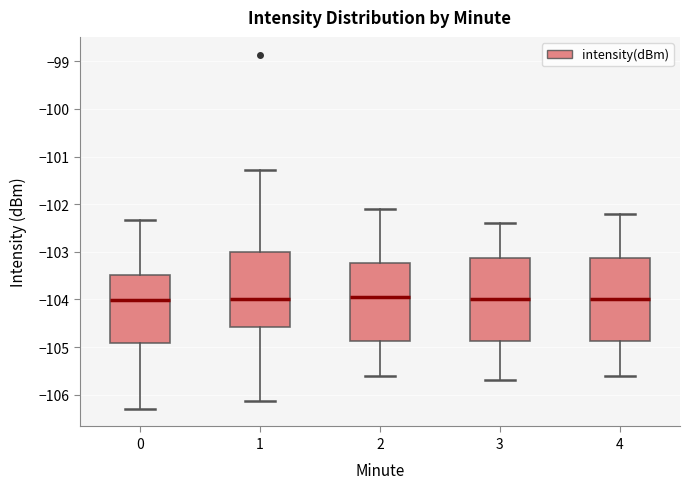

Reading left to right, read every box against the y-axis: the position of its median line, the range the box covers, and the ends of its whiskers. The values are not printed on the chart, so give them approximately, as read against the axis.

0: median -104.0, box -104.9 to -103.5, whiskers -106.3 to -102.3
1: median -104.0, box -104.6 to -103.0, whiskers -106.1 to -101.3
2: median -103.9, box -104.9 to -103.2, whiskers -105.6 to -102.1
3: median -104.0, box -104.9 to -103.1, whiskers -105.7 to -102.4
4: median -104.0, box -104.9 to -103.1, whiskers -105.6 to -102.2